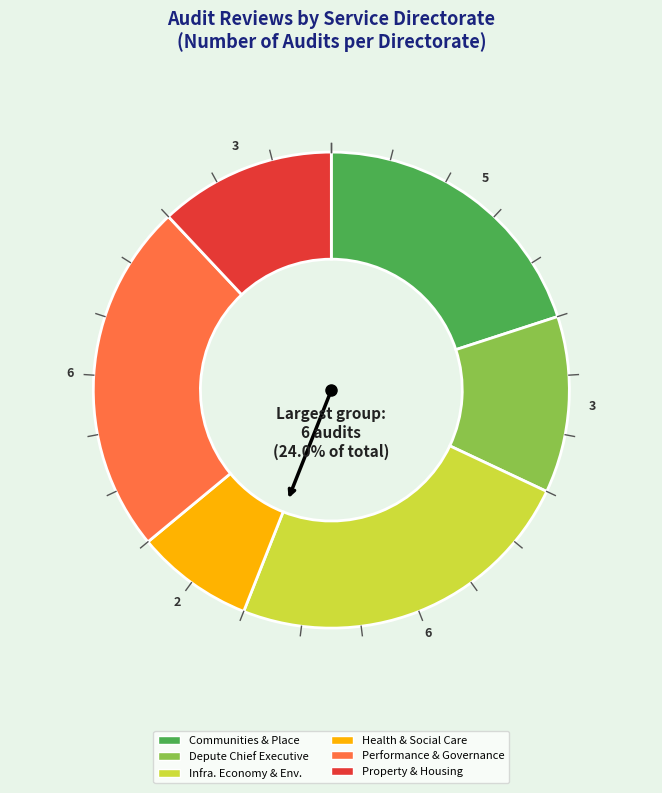

Approximately how many times larger is the value at Health & Social Care compared to Depute Chief Executive?

0.7